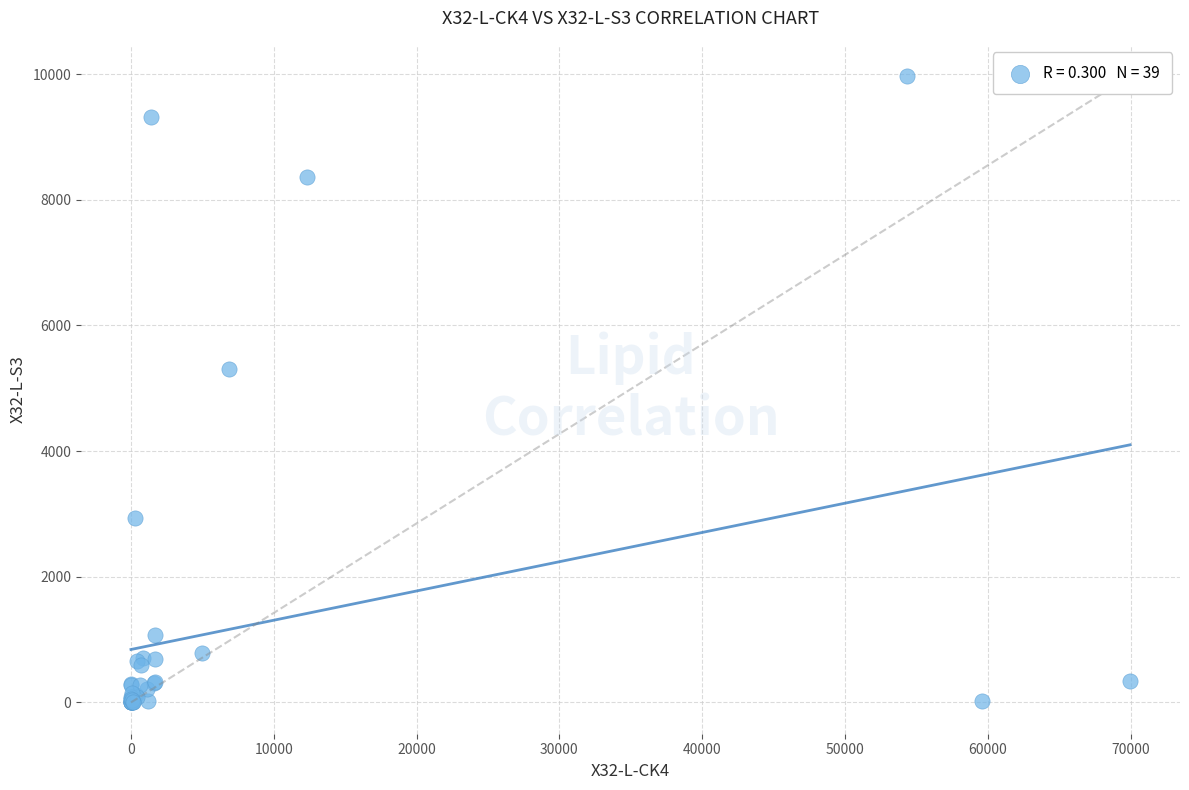

What Y value in the scatter plot is closest to 4983?

5310.2